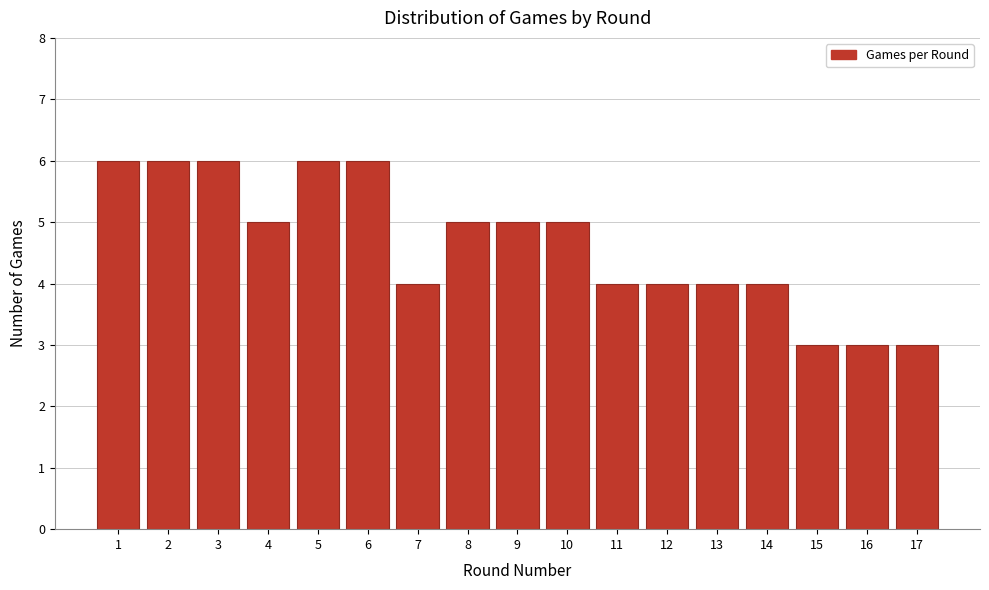

Reading left to right, extract all data points from this chart.

1=6	2=6	3=6	4=5	5=6	6=6	7=4	8=5	9=5	10=5	11=4	12=4	13=4	14=4	15=3	16=3	17=3